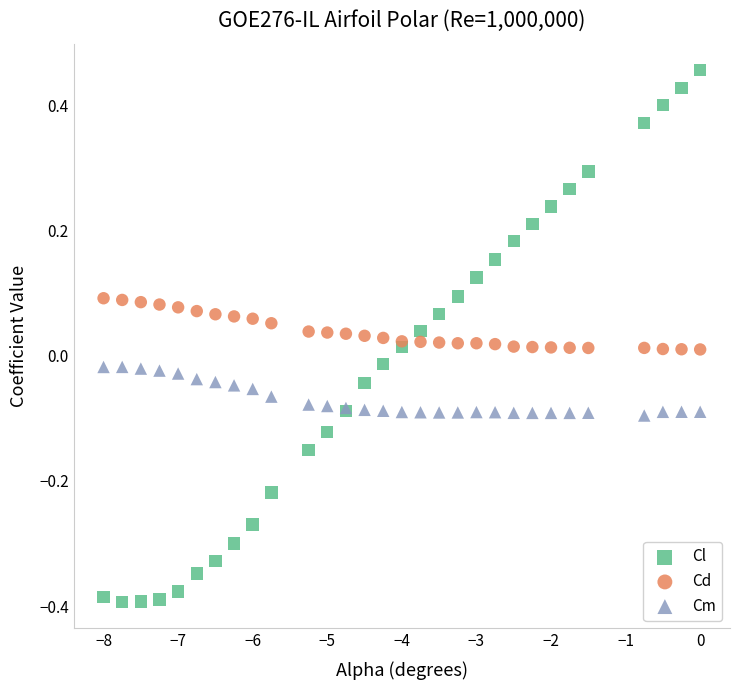

Which series contains the highest Y value?

Cl